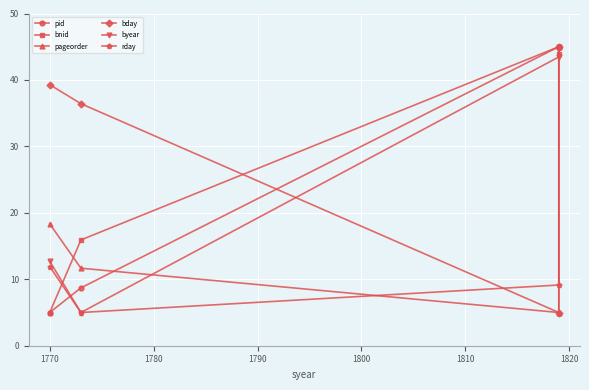

What is the value of the pageorder point at the 3rd from the left?

5.0